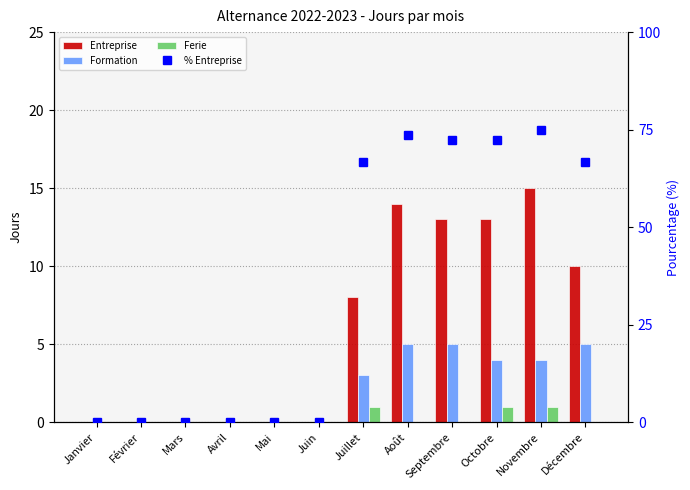

Reading left to right, extract all data points from this chart.

Entreprise: 0.0	0.0	0.0	0.0	0.0	0.0	8.0	14.0	13.0	13.0	15.0	10.0
Formation: 0.0	0.0	0.0	0.0	0.0	0.0	3.0	5.0	5.0	4.0	4.0	5.0
Ferie: 0.0	0.0	0.0	0.0	0.0	0.0	1.0	0.0	0.0	1.0	1.0	0.0
% Entreprise: 0.0	0.0	0.0	0.0	0.0	0.0	66.7	73.7	72.2	72.2	75.0	66.7